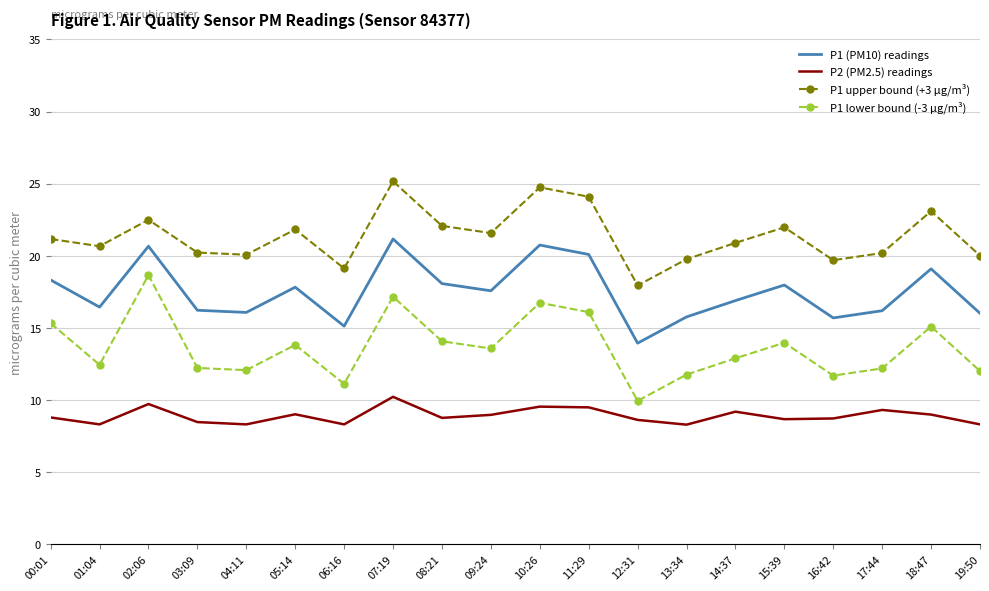

At how many categories does at least one series exceed 15?

20